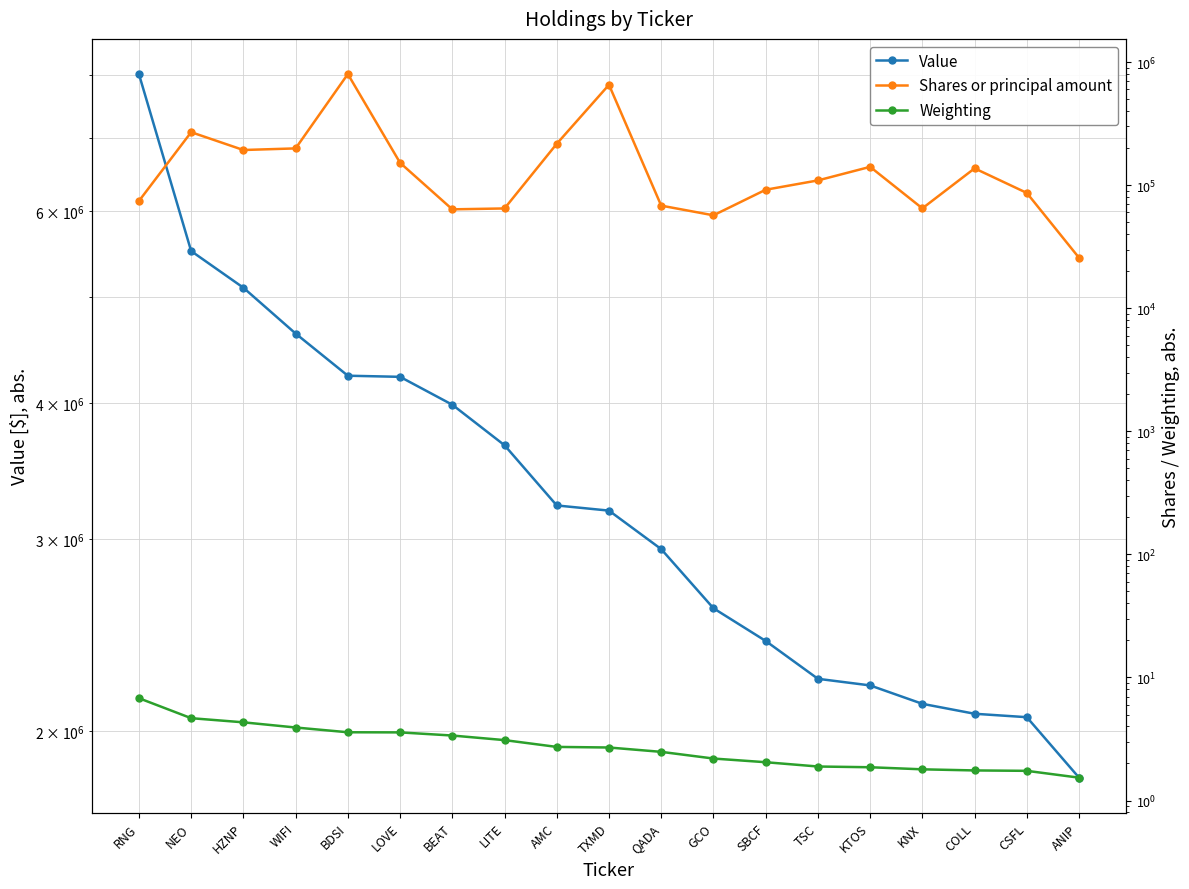

What is the lowest value of the Shares or principal amount series?

25691.0